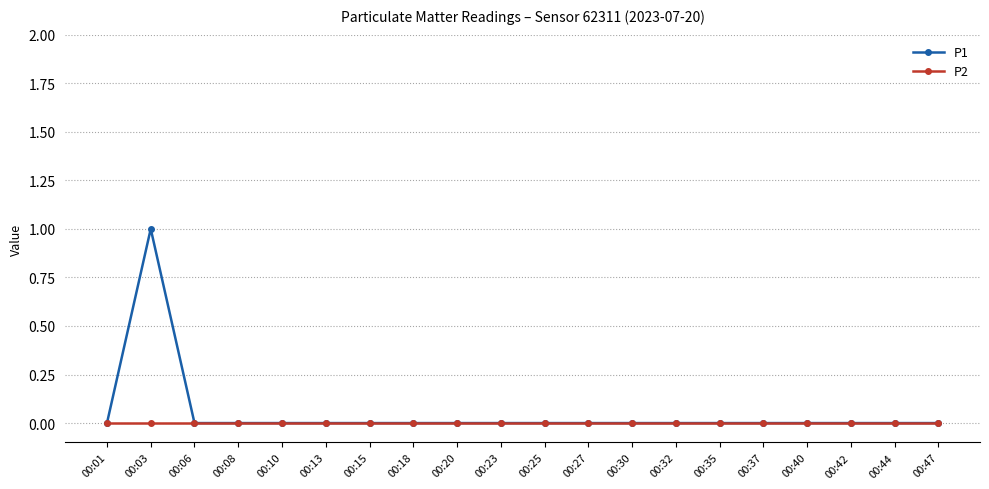

Count the number of data series in this chart.

2